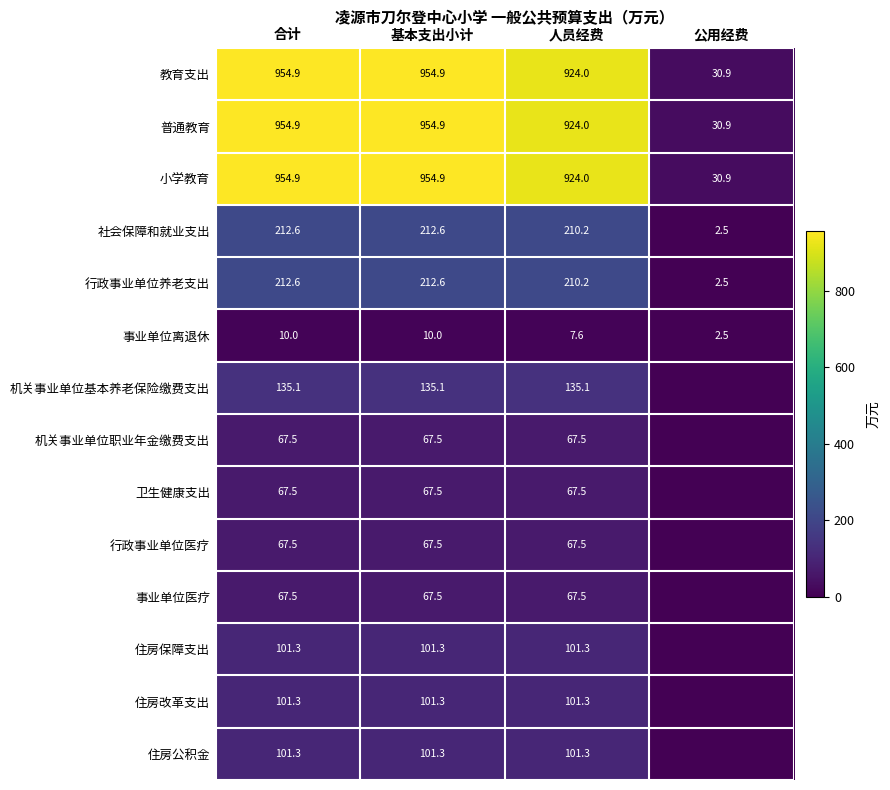

What is the maximum value for 普通教育?

954.9